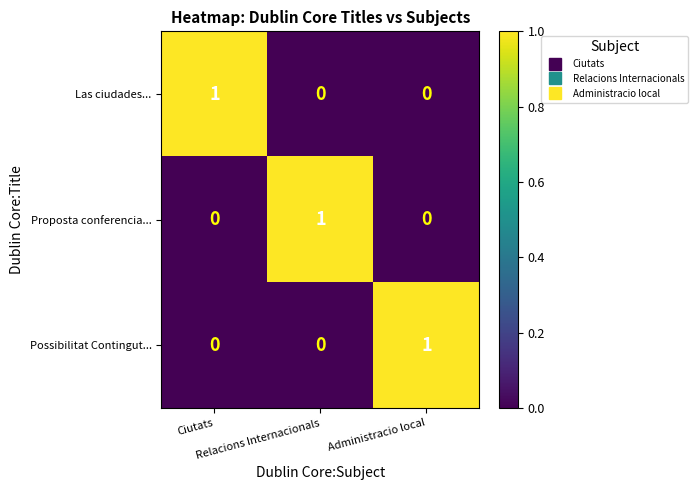

At how many categories does at least one series exceed 0?

3